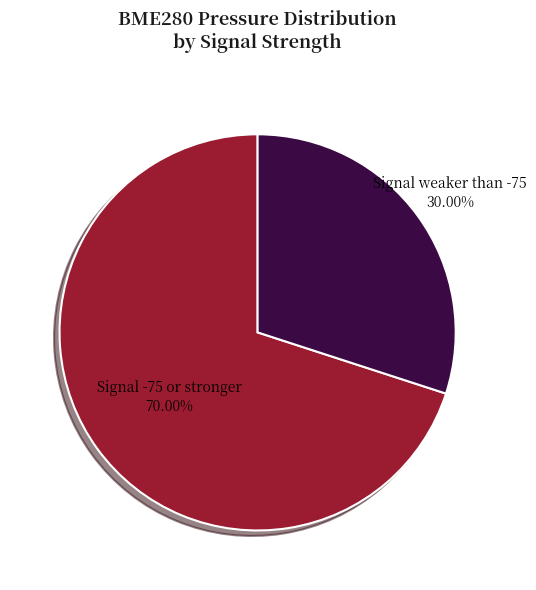

Is there a majority slice in this chart?

Yes